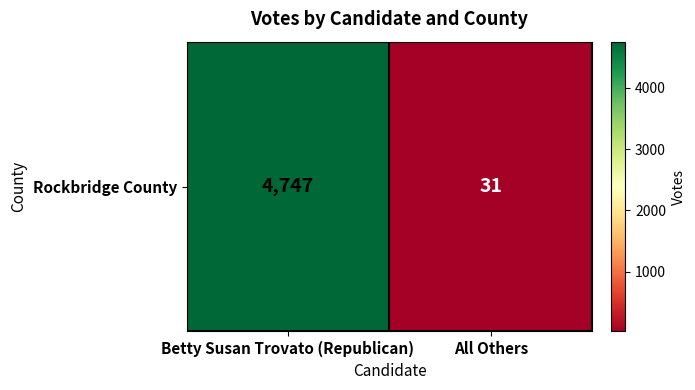

Which category has the lowest value across all series?

All Others